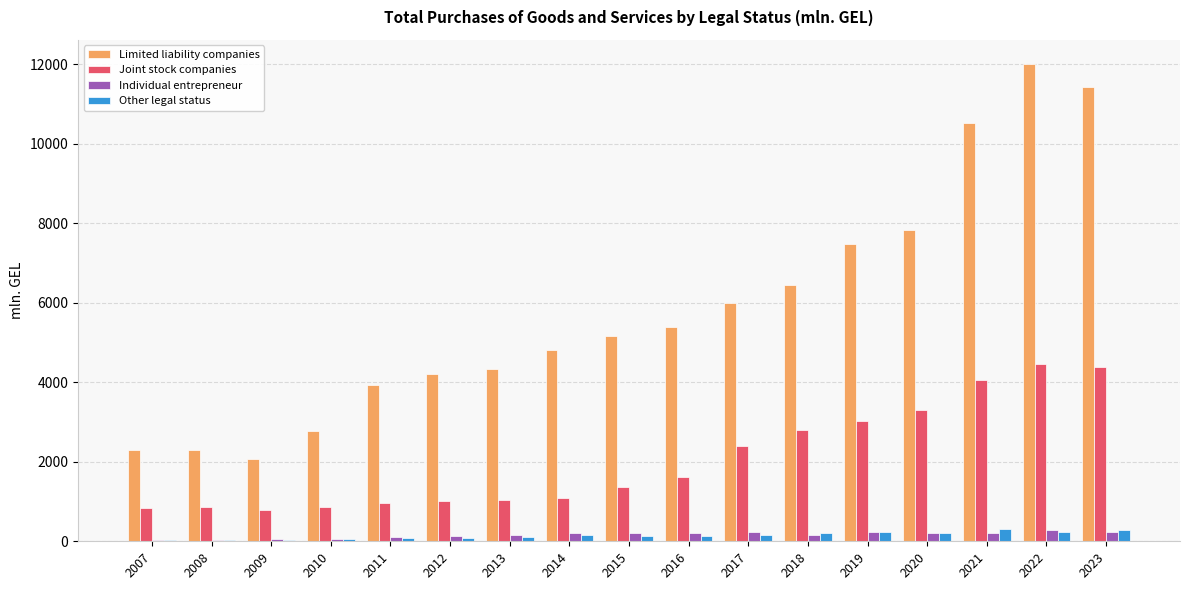

At which label does Limited liability companies reach its peak?

2022